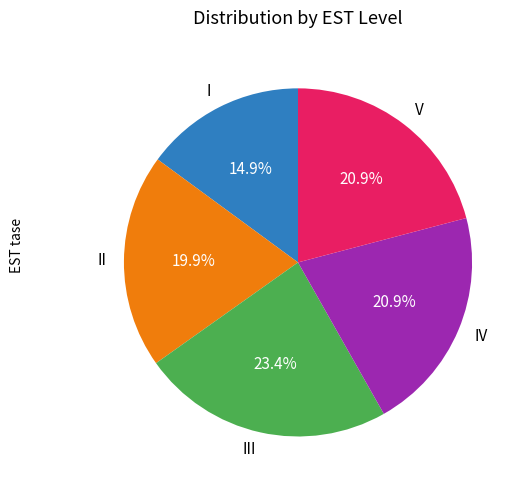

The IV slice represents 41% of the pie. True or false?

False